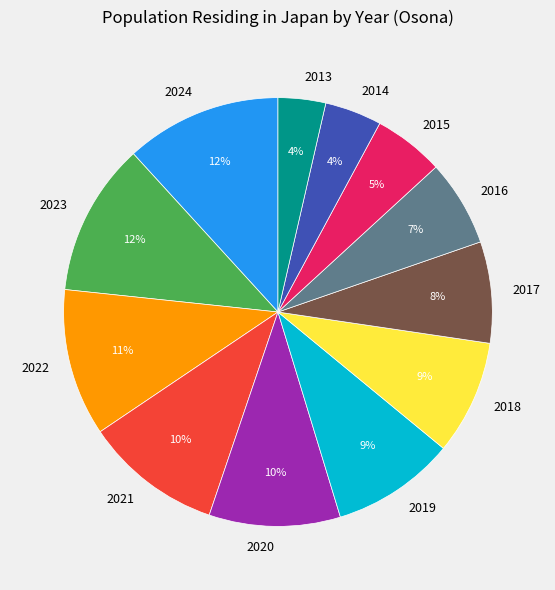

The 2015 slice represents 5% of the pie. True or false?

True